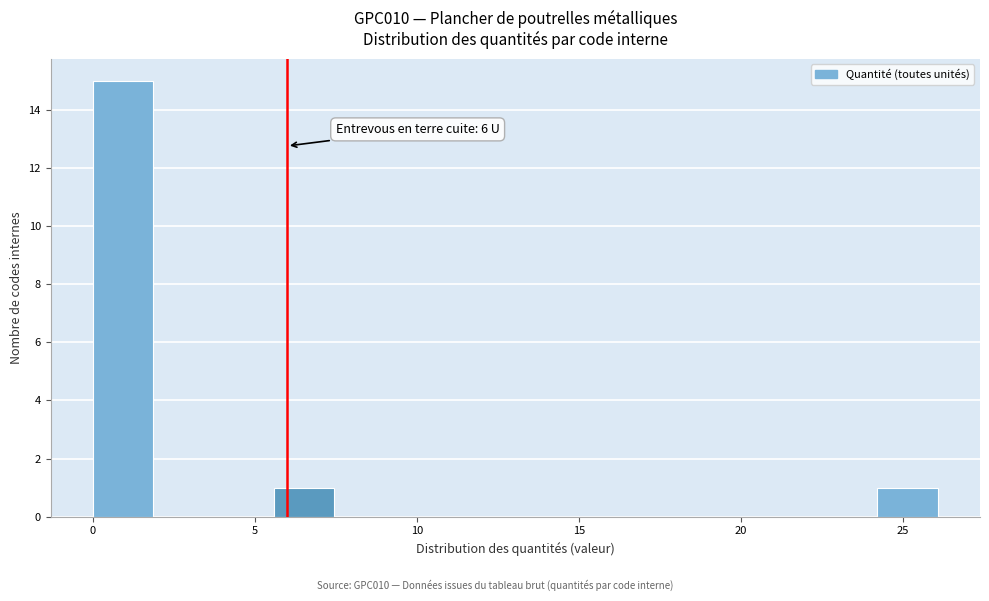

Around what value on the x-axis is the tallest bar? Give the approximate position of its centre, as read against the axis.

1.0